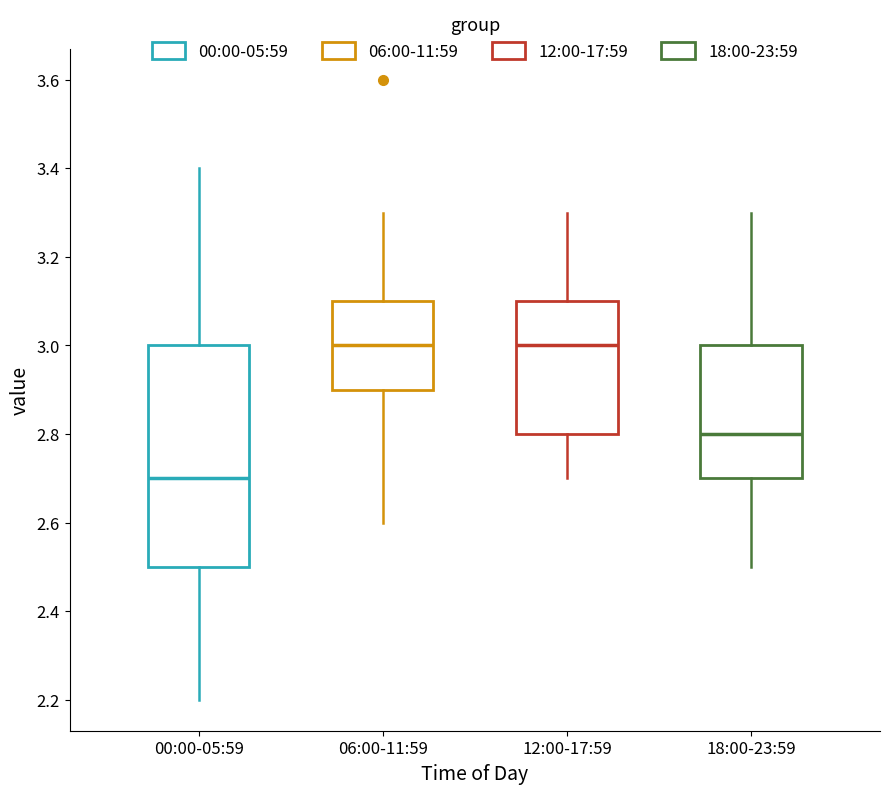

Reading left to right, transcribe this box plot: for each box, give where its median line is, the range the box spans, and where its two whiskers end, as read against the y-axis. The values are not printed on the chart, so give them approximately, as read against the axis.

00:00-05:59: median 2.7, box 2.5 to 3.0, whiskers 2.2 to 3.4
06:00-11:59: median 3.0, box 2.9 to 3.1, whiskers 2.6 to 3.3
12:00-17:59: median 3.0, box 2.8 to 3.1, whiskers 2.7 to 3.3
18:00-23:59: median 2.8, box 2.7 to 3.0, whiskers 2.5 to 3.3